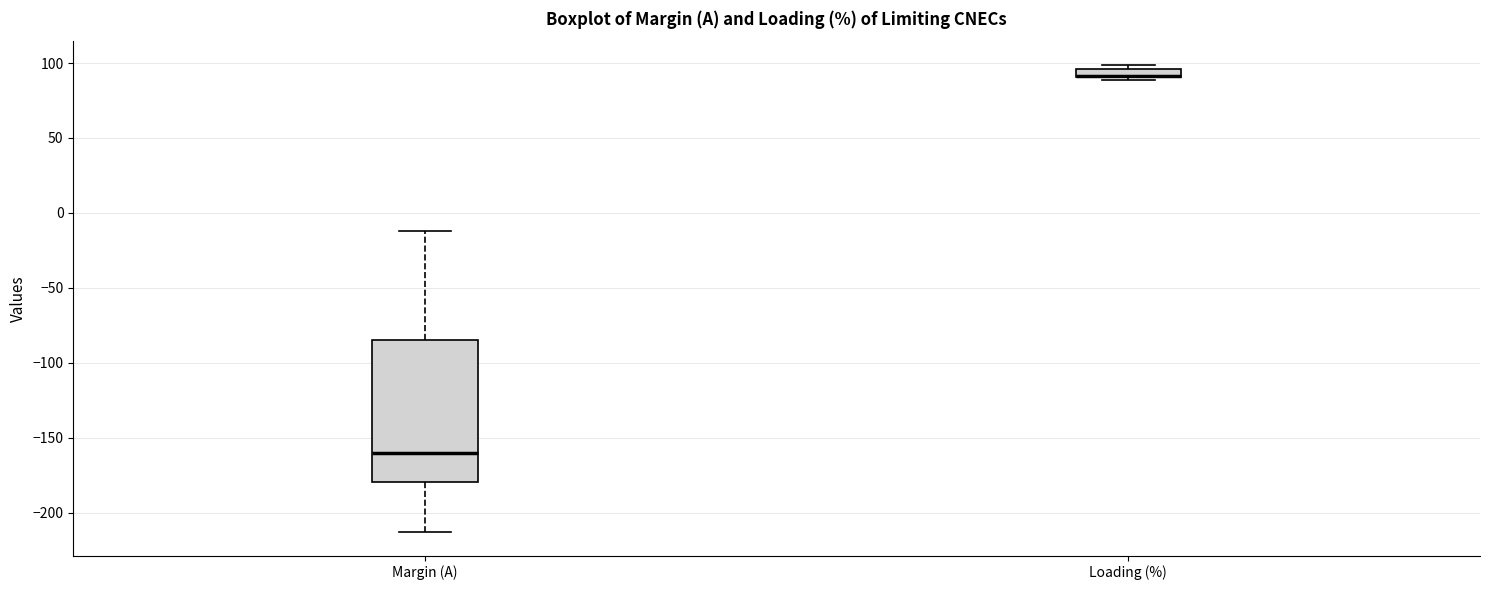

Where is the upper edge of the box for Loading (%) on the y-axis? The values are not printed on the chart, so give them approximately, as read against the axis.

95